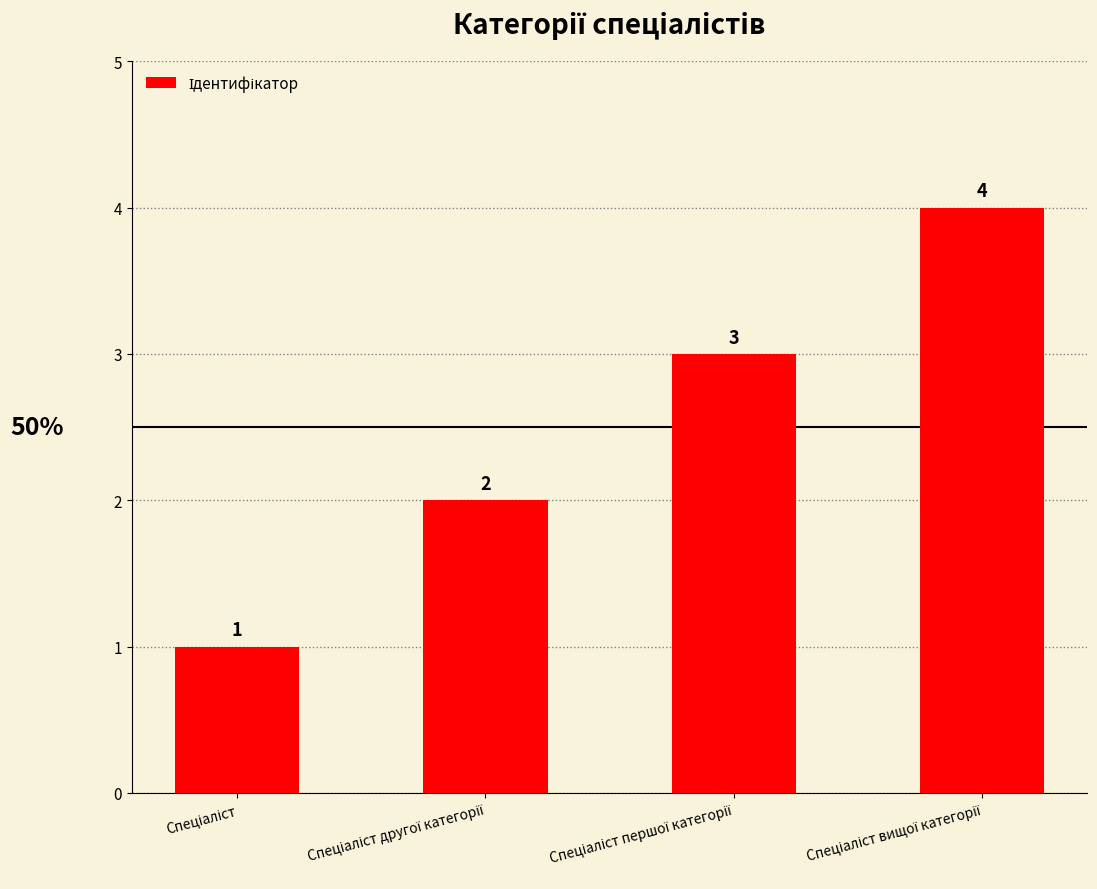

How many data points does each series have?

4